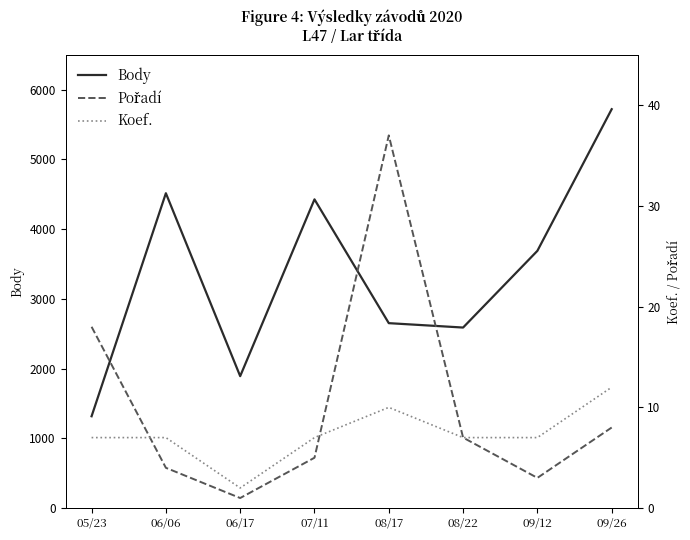

Which has a higher value, 06/06 or 08/17?

06/06